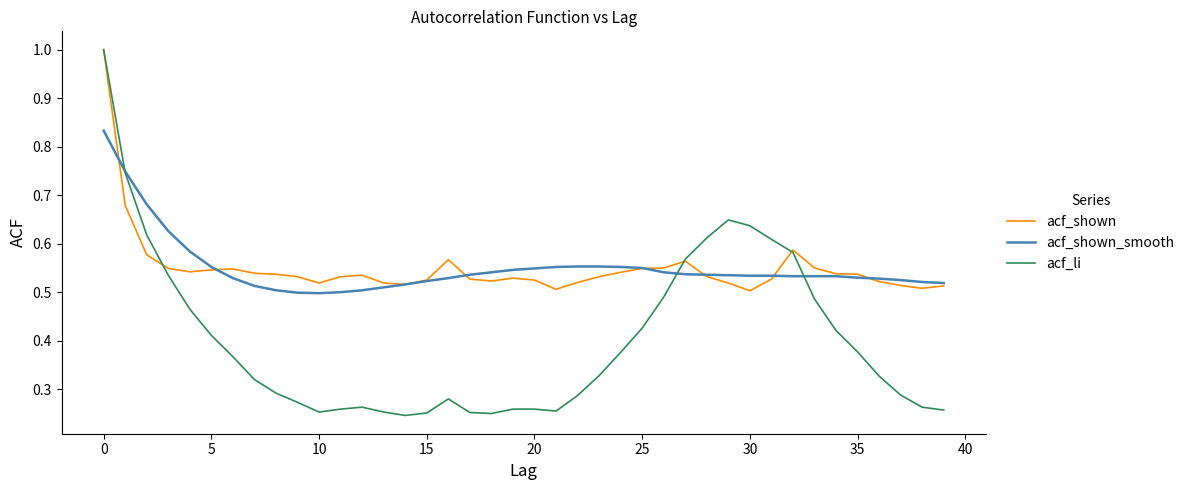

What is the maximum value for acf_li?

1.0